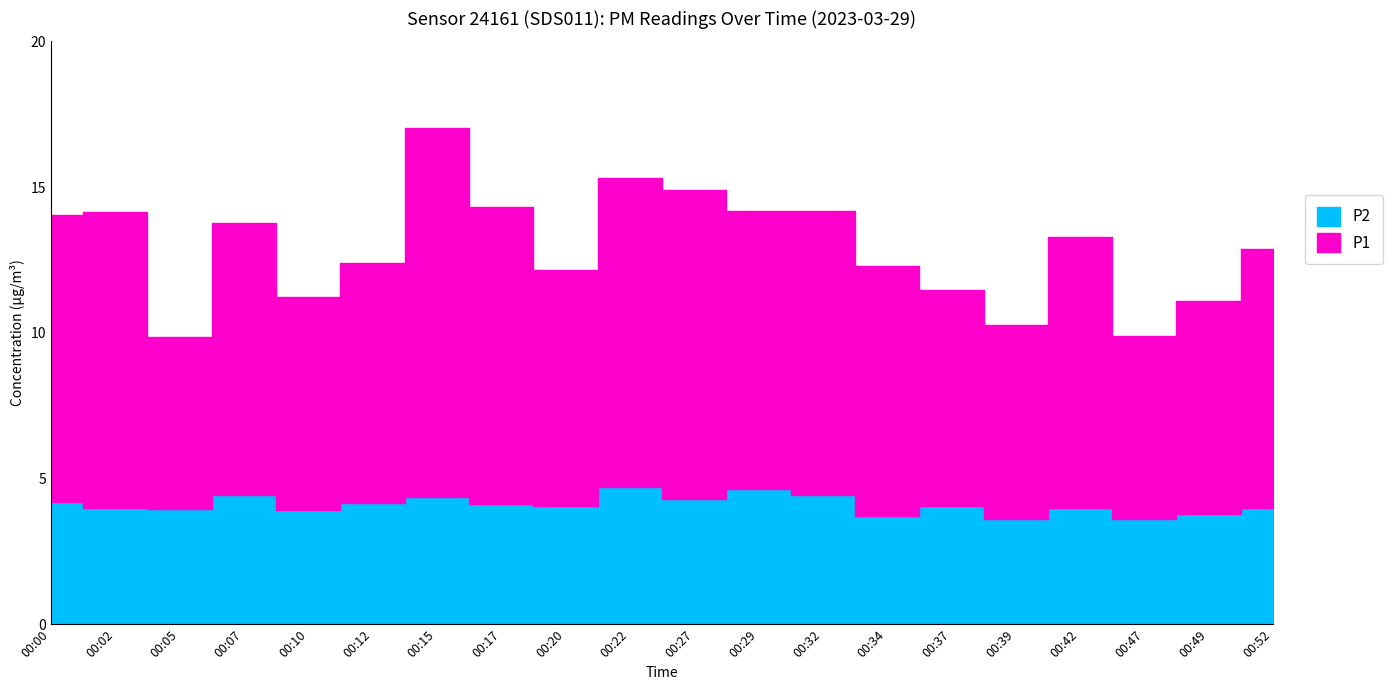

Does the chart display data point markers on the line(s)?

No